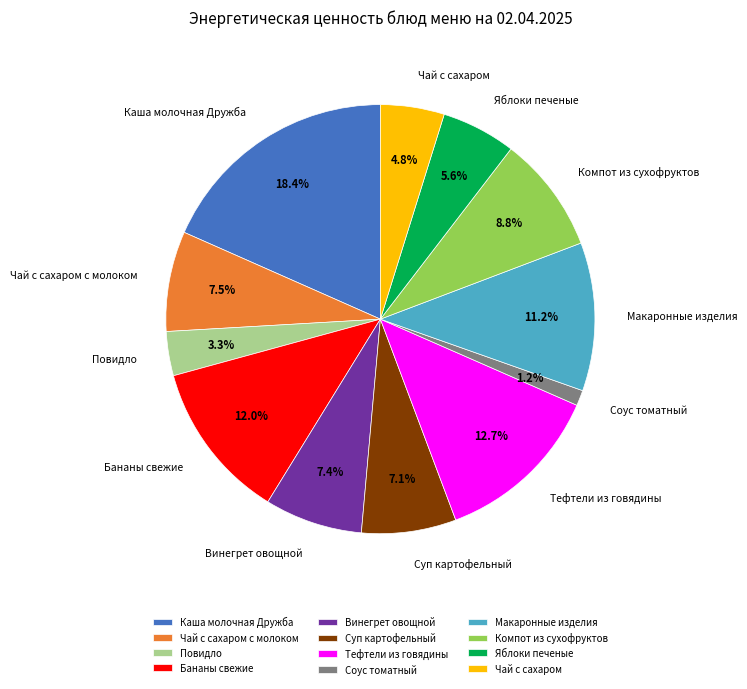

Is there a majority slice in this chart?

No